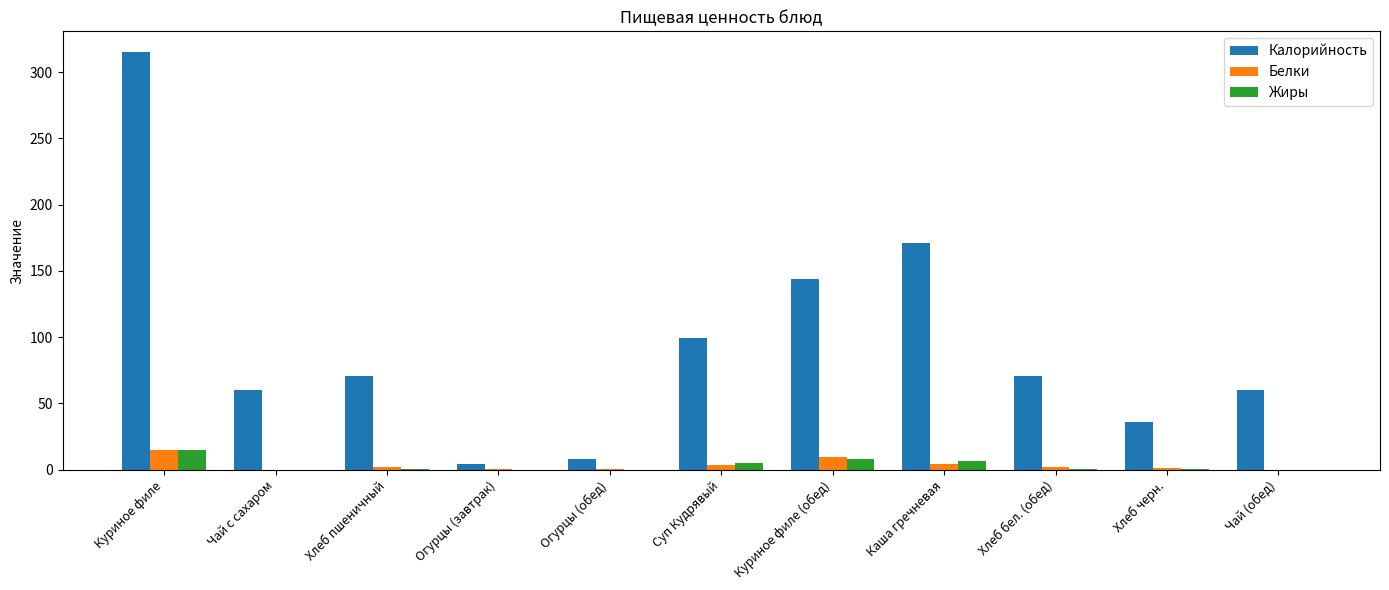

What is the sum of all Белки values?

39.5